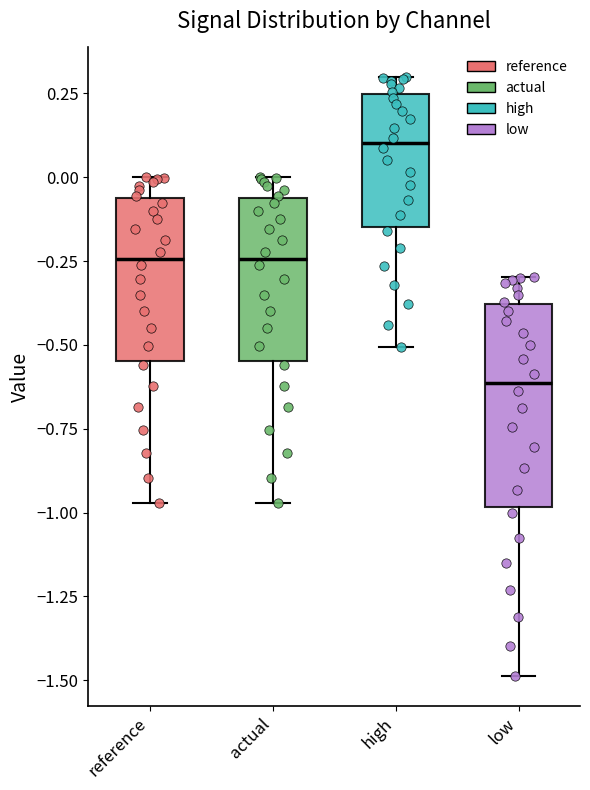

Which box's median line is the highest?

high